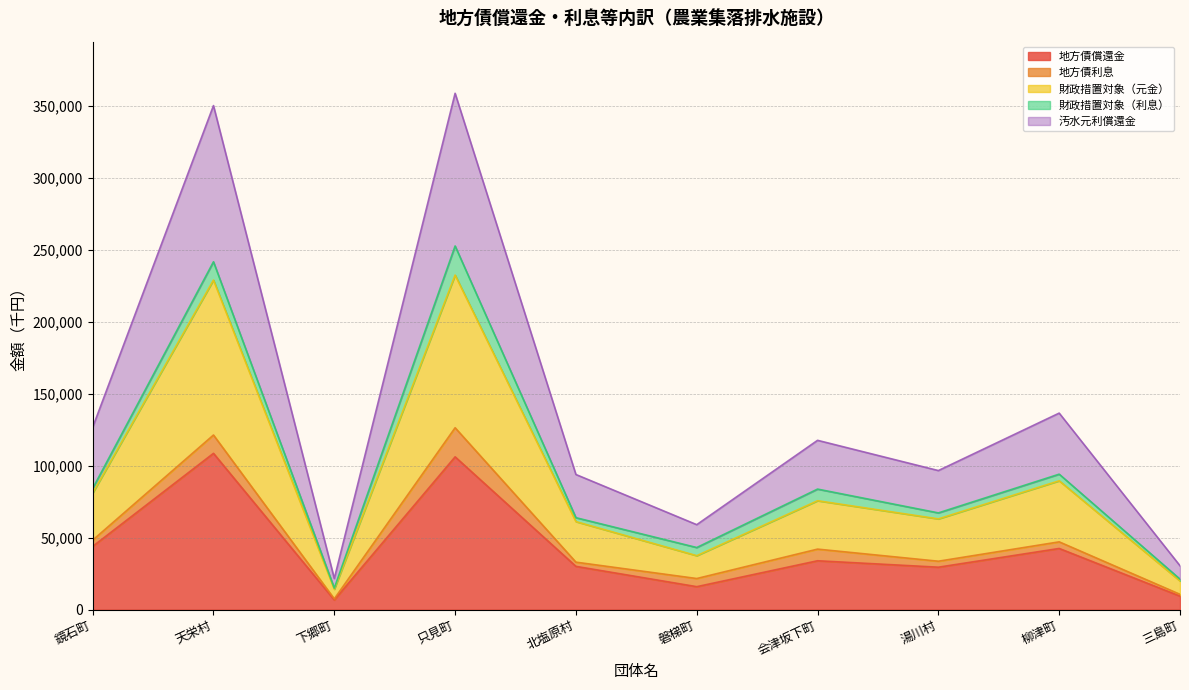

What is the total value across all series at 会津坂下町?

117514